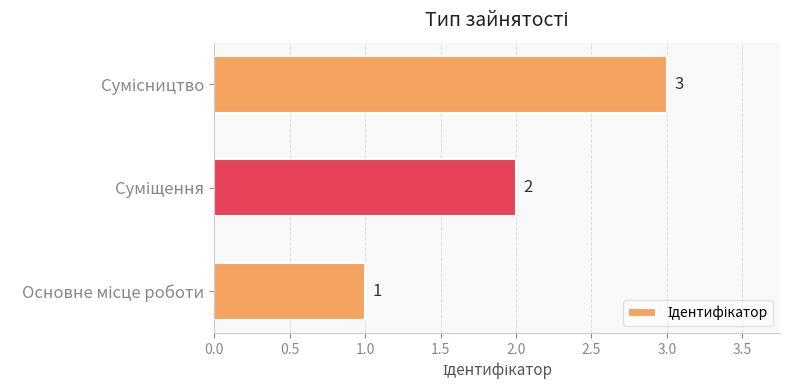

What is the sum of all values?

6